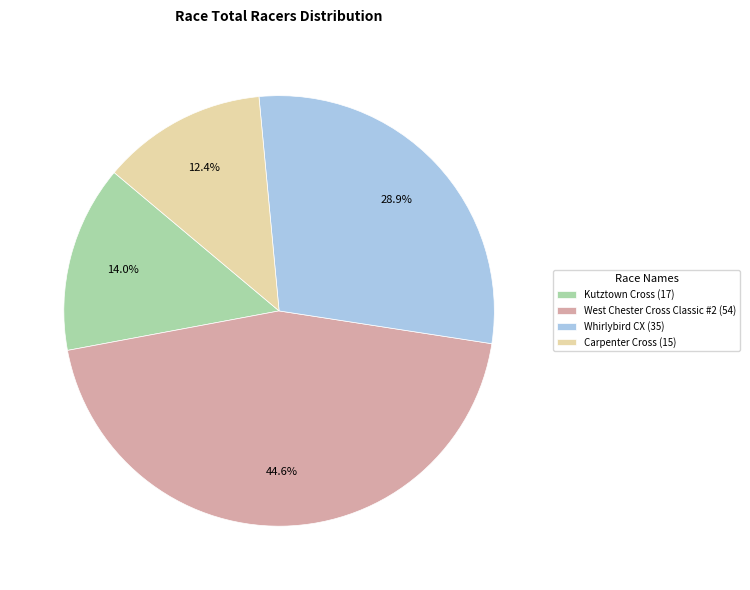

Between West Chester Cross Classic #2 and Whirlybird CX, which is larger?

West Chester Cross Classic #2